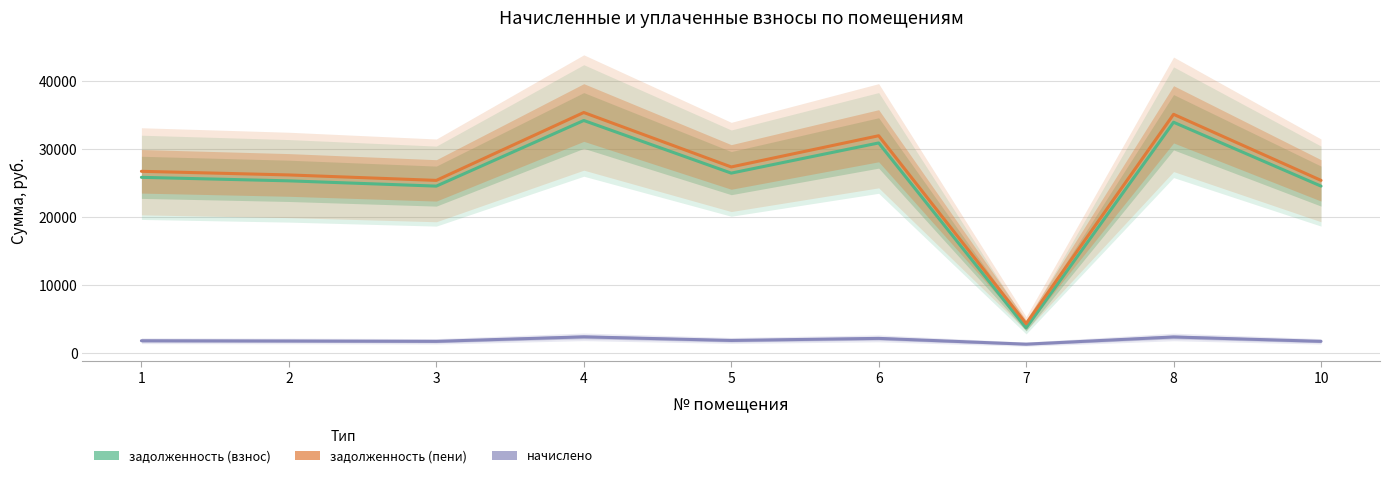

What is the approximate value of начислено at 10?

1687.2